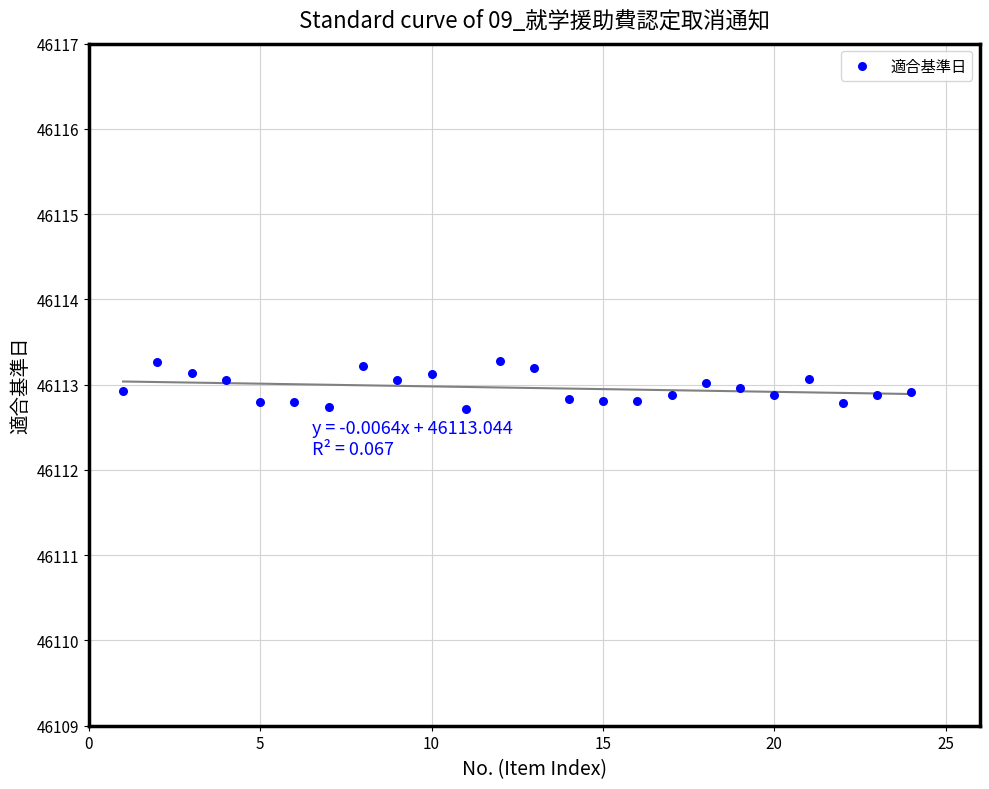

What is the range of Y values (max minus min)?

0.6